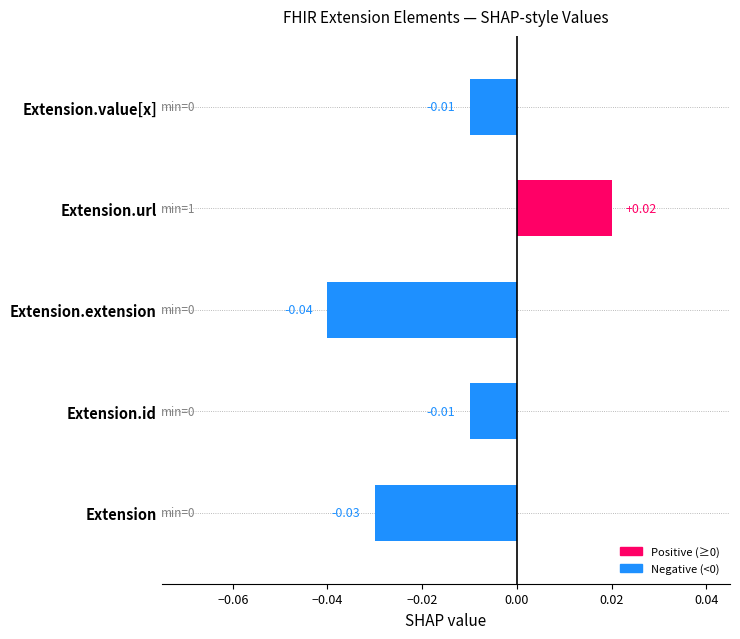

Which label corresponds to the smallest value in the chart?

Extension.extension